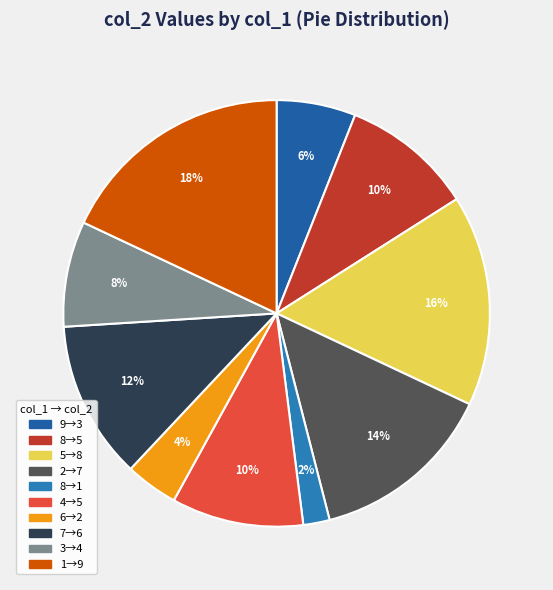

Does any single category account for the majority?

No